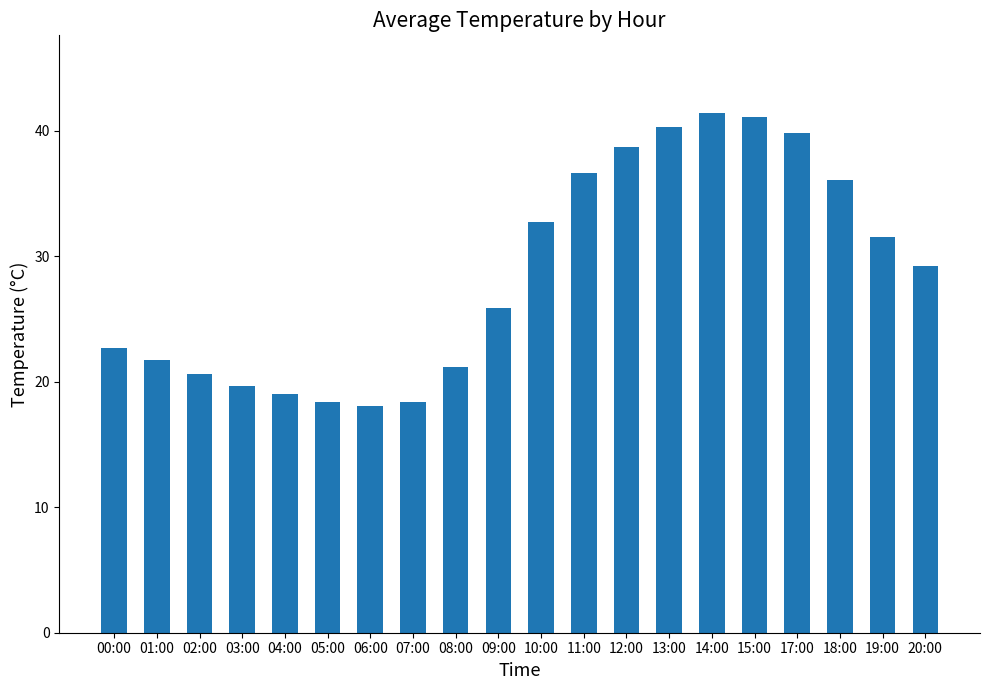

What is the average value?

28.7